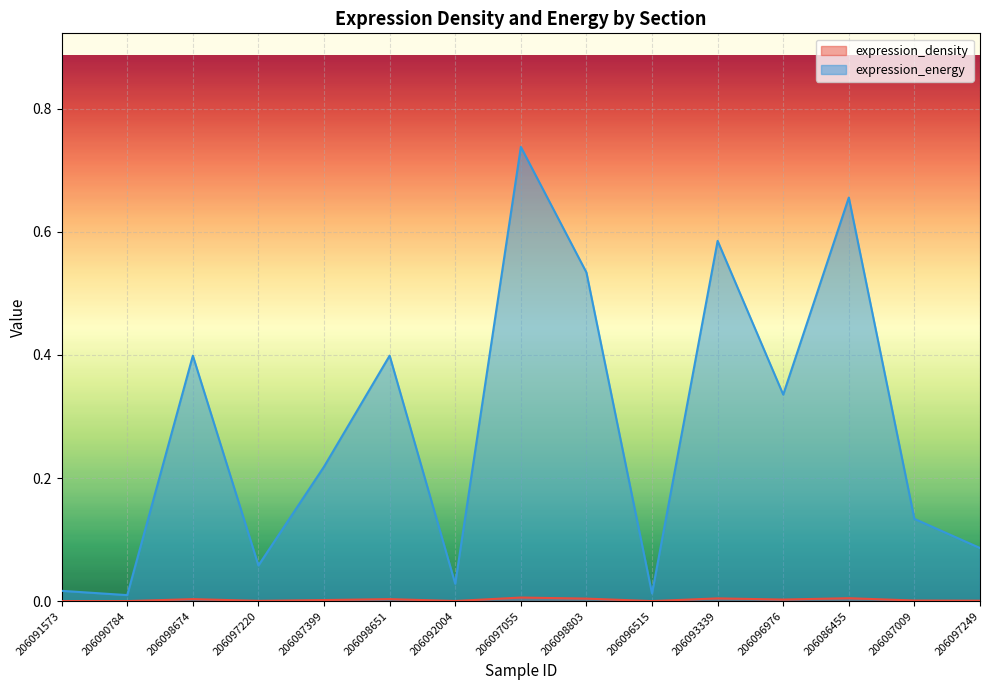

What is the value of the expression_energy point at the 15th from the left?

0.1